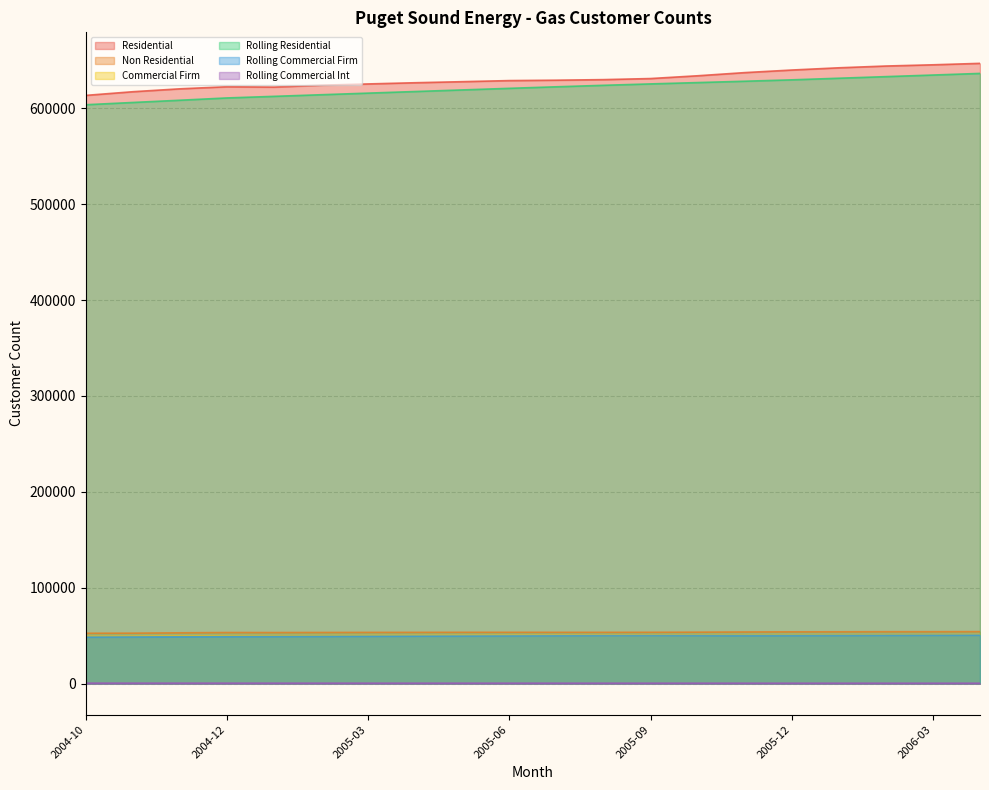

List the series in order of their peak value, highest first.

Residential, Rolling Residential, Non Residential, Commercial Firm, Rolling Commercial Firm, Rolling Commercial Int